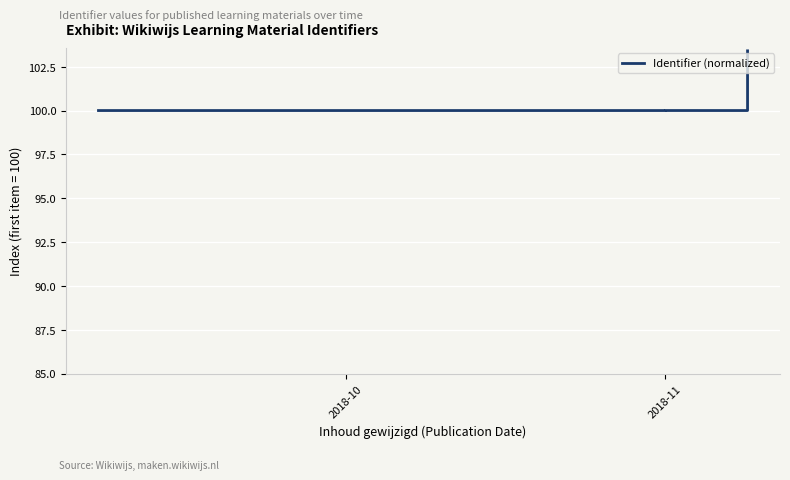

What is the greatest value displayed?

103.4